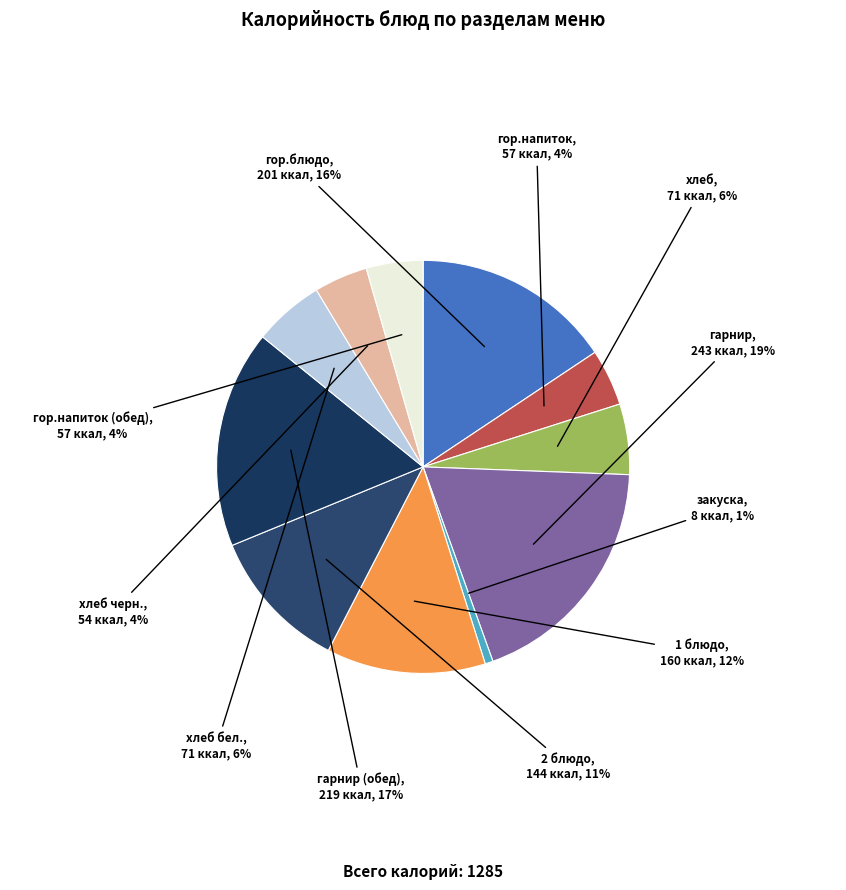

To the nearest percent, what is the difference between the largest and smallest slice percentages?

18%